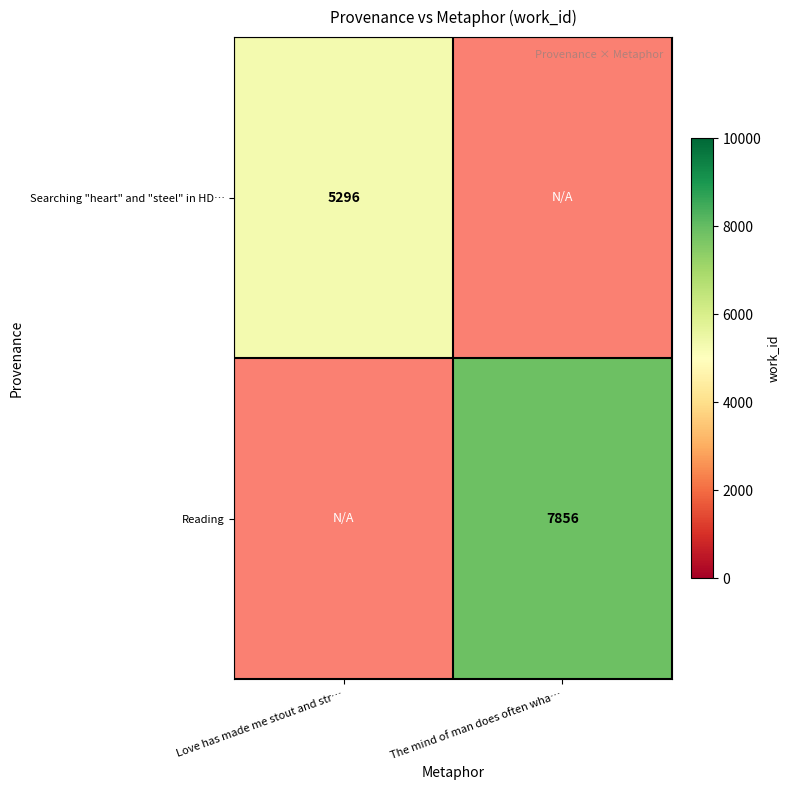

At which category does the chart reach its peak across all series?

The mind of man does often wha…